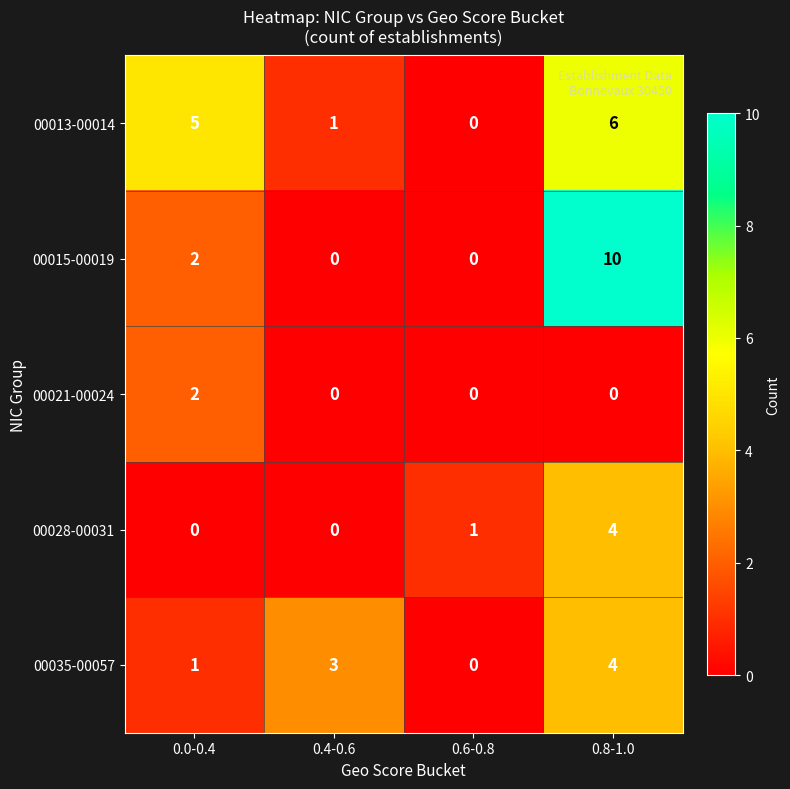

What is the average value of the 00015-00019 series?

3